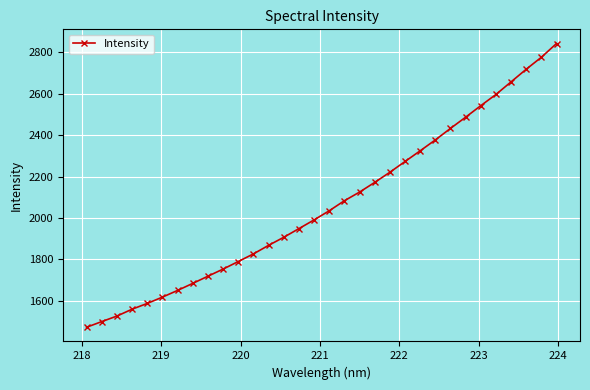

What is the difference between the maximum and minimum values?

1370.4